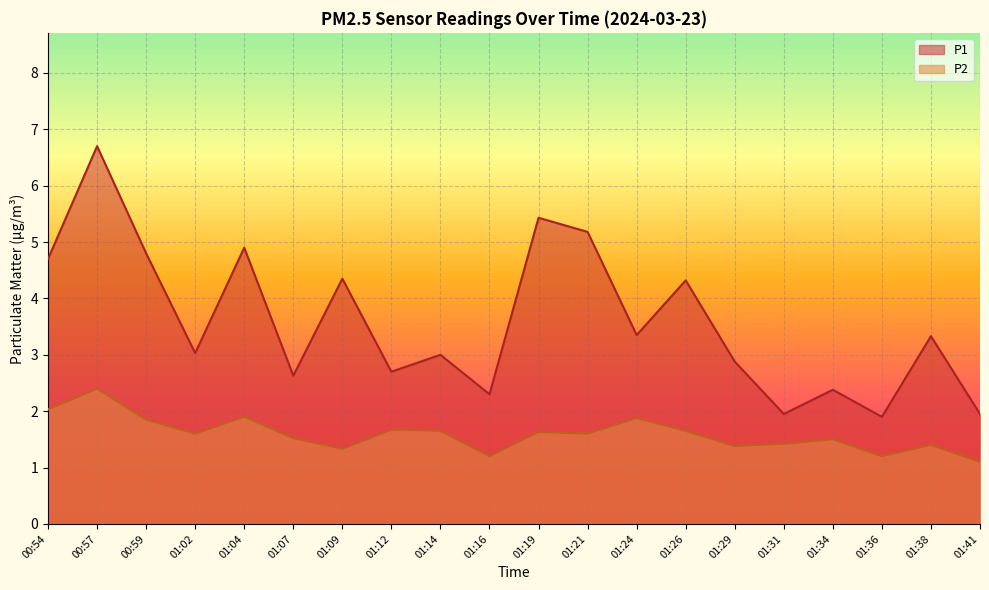

Rank the categories by P2 value from lowest to highest.

01:41, 01:16, 01:36, 01:09, 01:29, 01:38, 01:31, 01:34, 01:07, 01:02, 01:21, 01:19, 01:14, 01:26, 01:12, 00:59, 01:24, 01:04, 00:54, 00:57